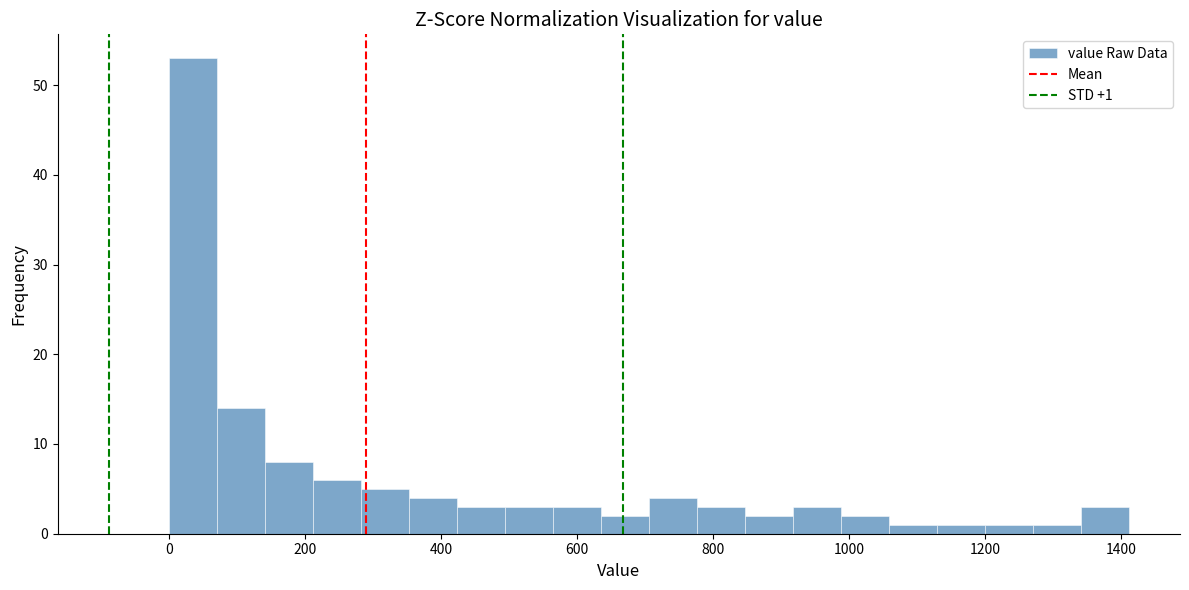

Around what value on the x-axis is the tallest bar? Give the approximate position of its centre, as read against the axis.

40